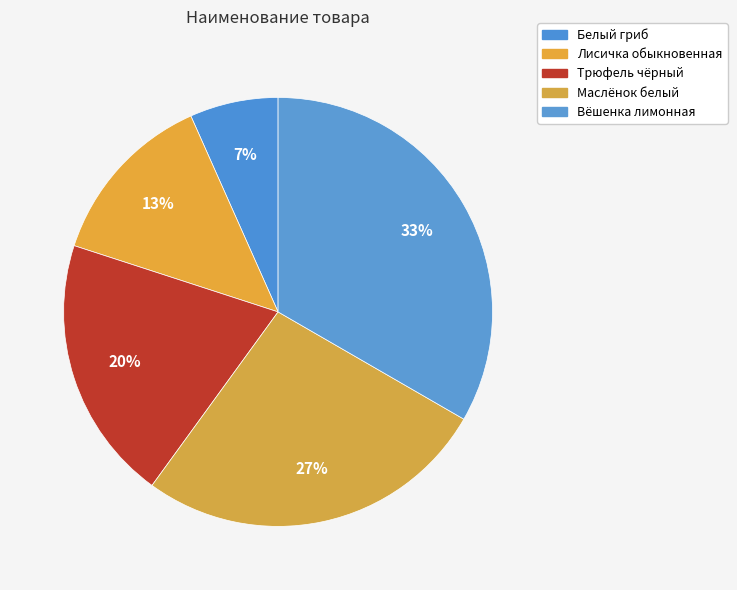

What percentage is the Маслёнок белый slice, to the nearest percent?

27%